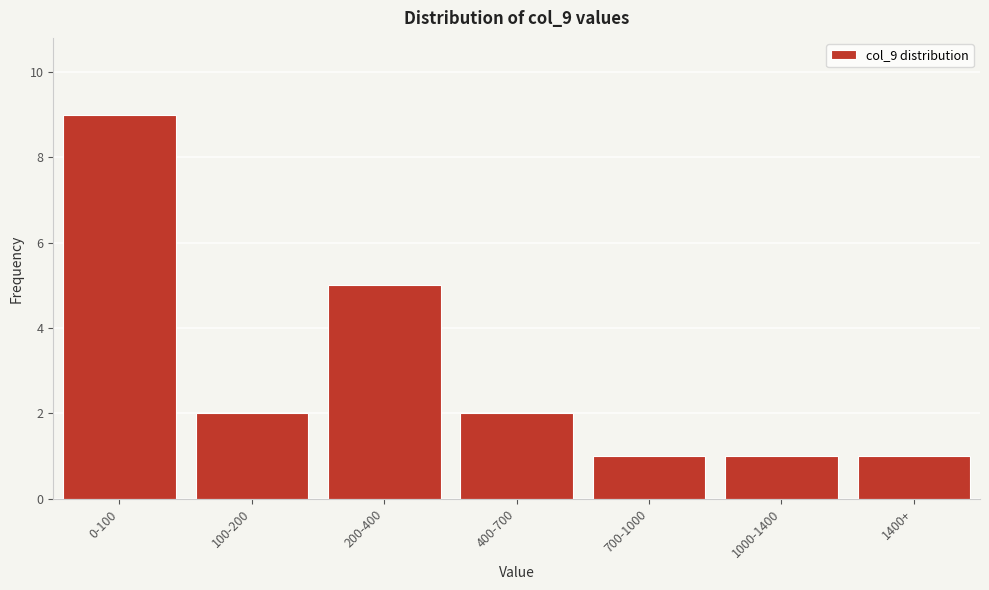

Reading right to left, transcribe all the data shown in this chart.

1400+=1	1000-1400=1	700-1000=1	400-700=2	200-400=5	100-200=2	0-100=9